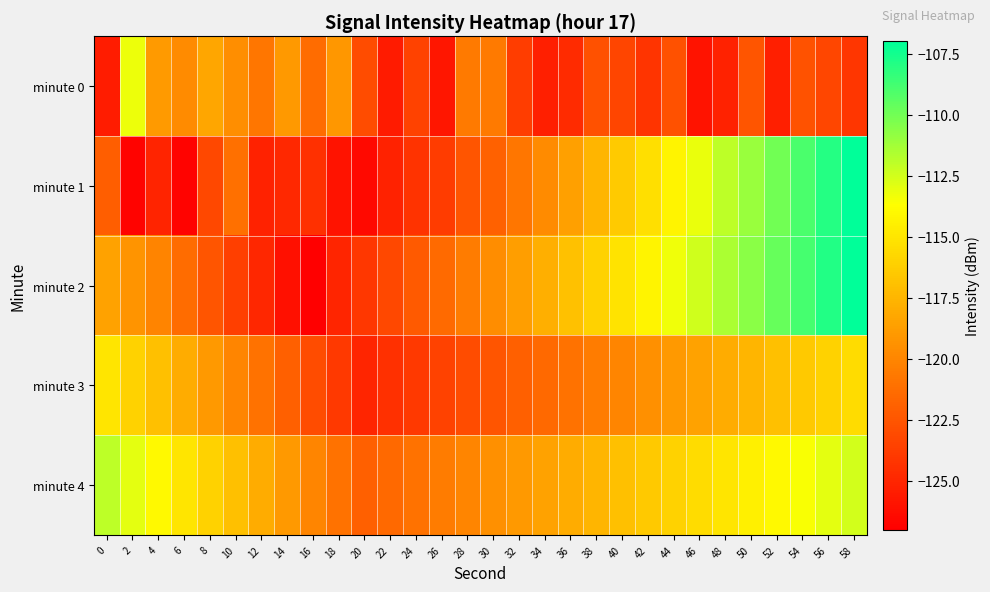

At which category does the chart reach its peak across all series?

58